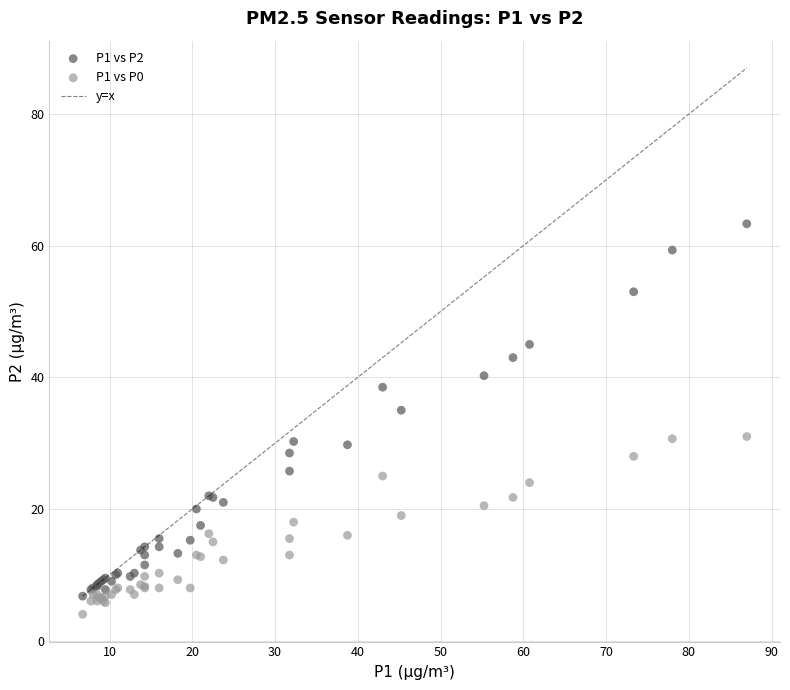

Which series has the widest spread of Y values?

P1 vs P2